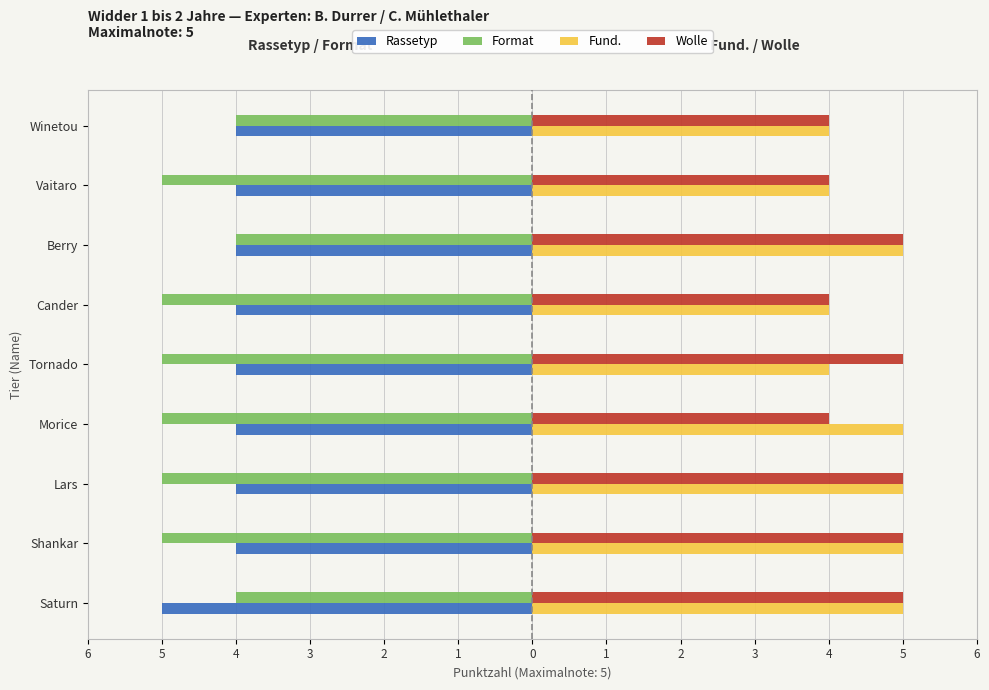

What are all the series names shown in the legend?

Rassetyp, Format, Fund., Wolle